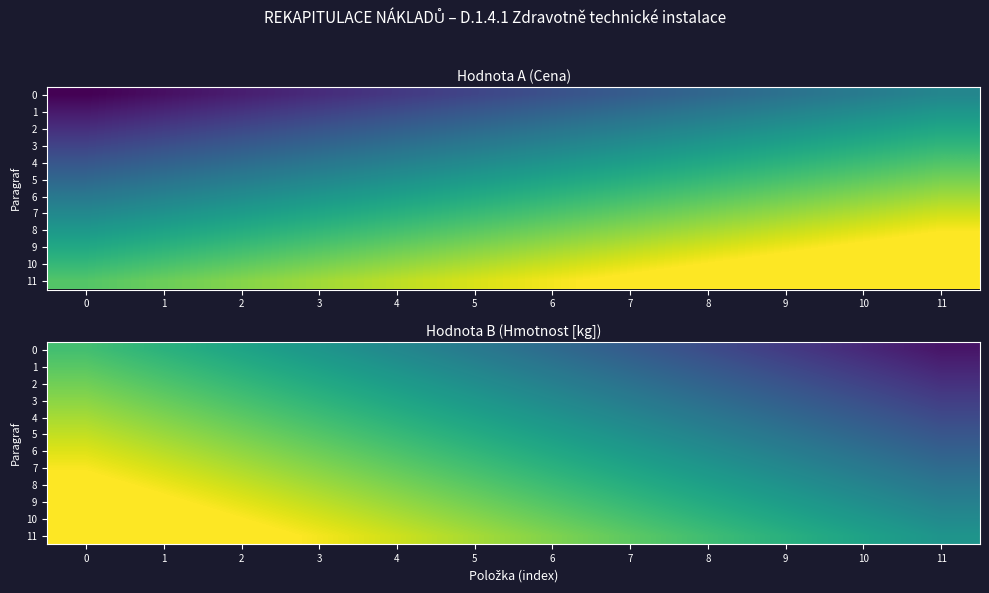

What is the difference between the maximum and minimum values in the 0 series?

0.8